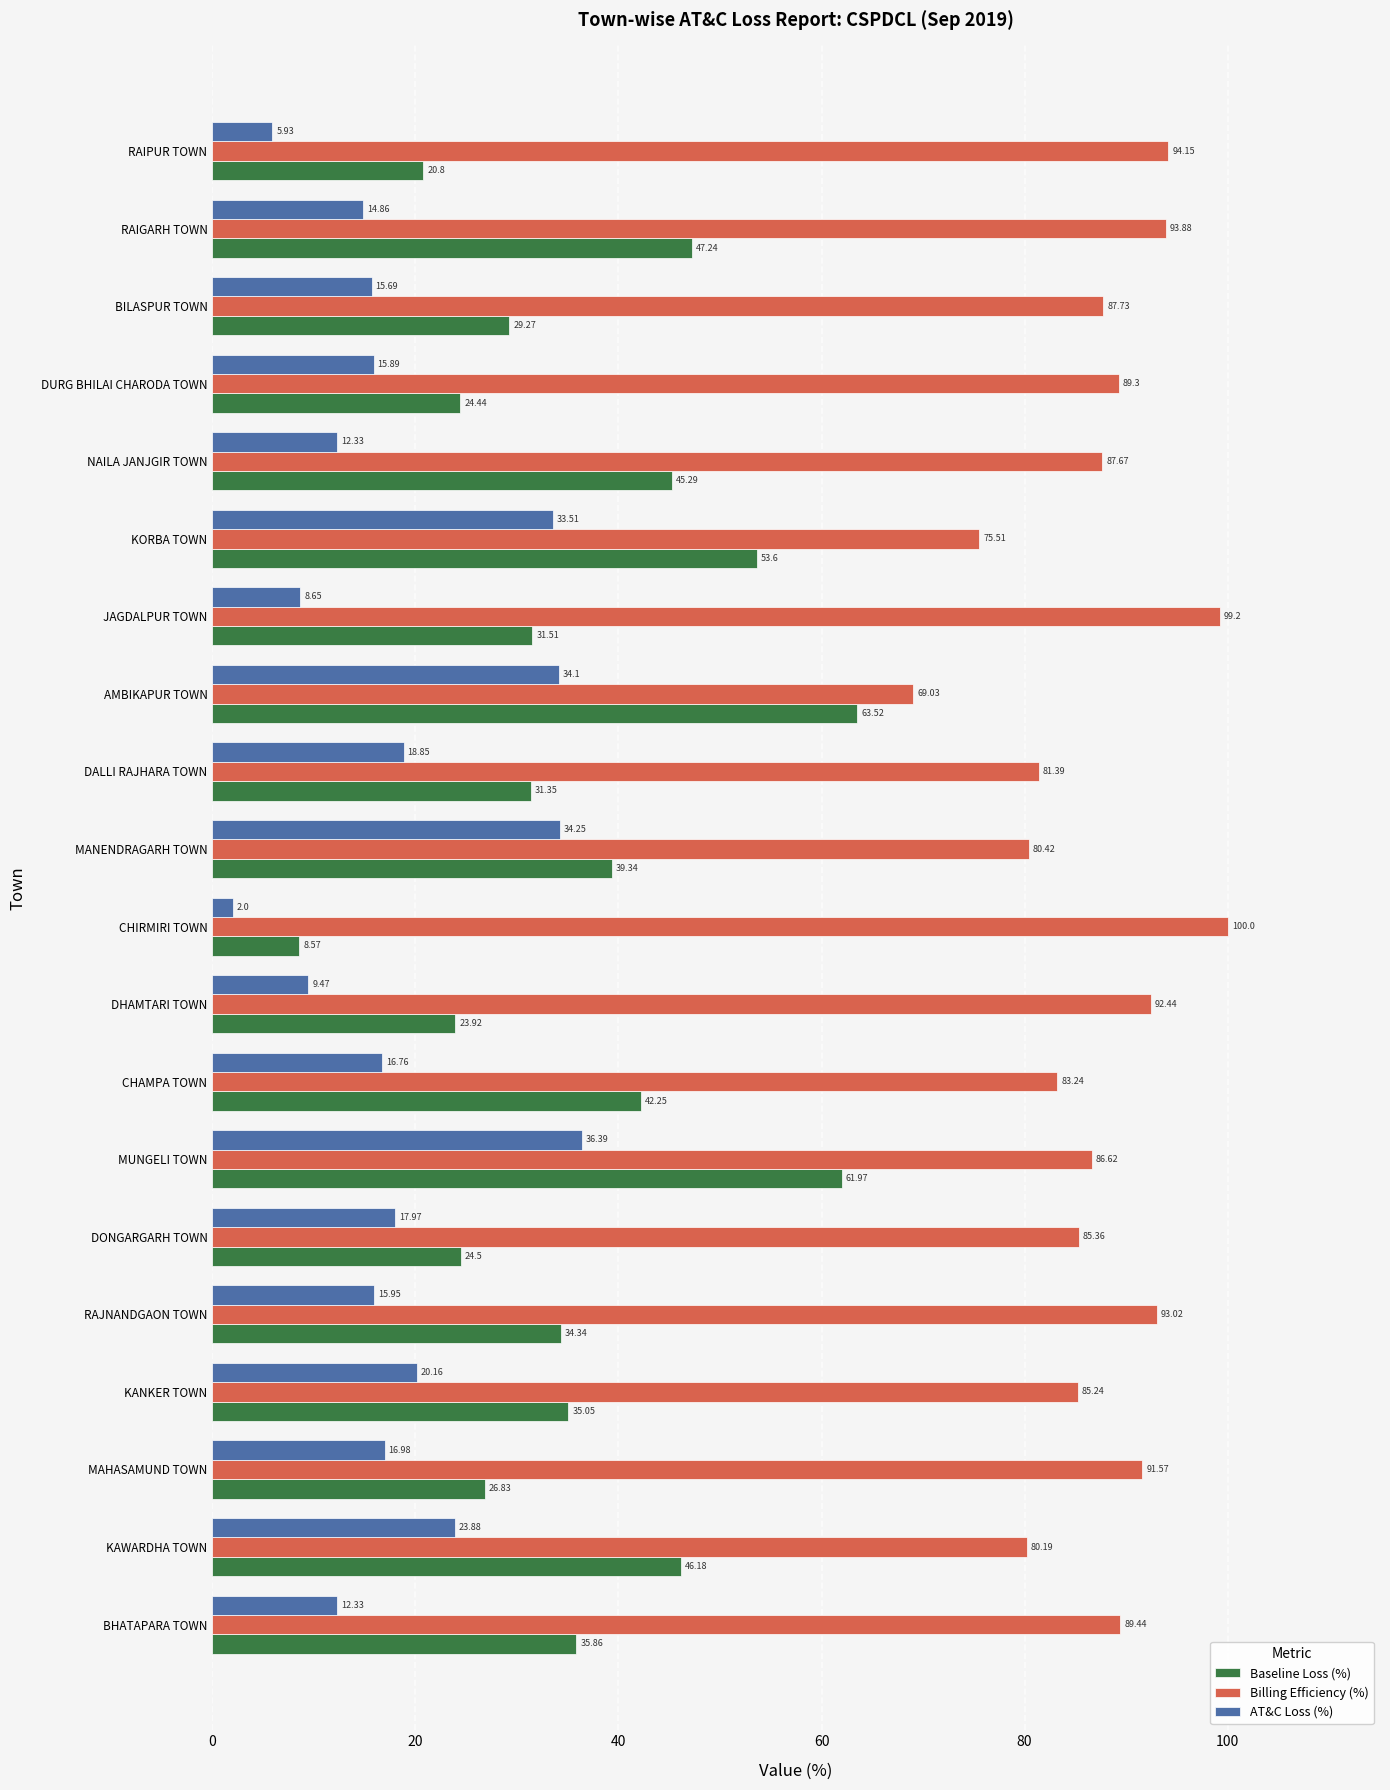

List the series in order of their overall mean, lowest first.

AT&C Loss (%), Baseline Loss (%), Billing Efficiency (%)